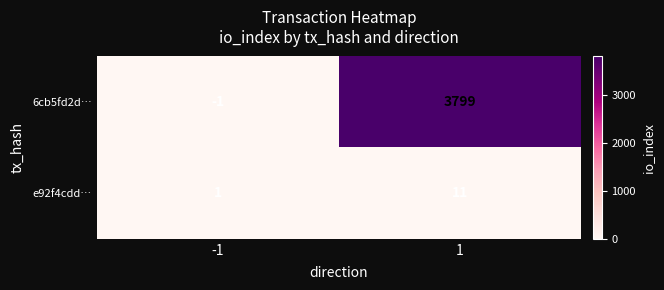

Which category has the highest value across all series?

1